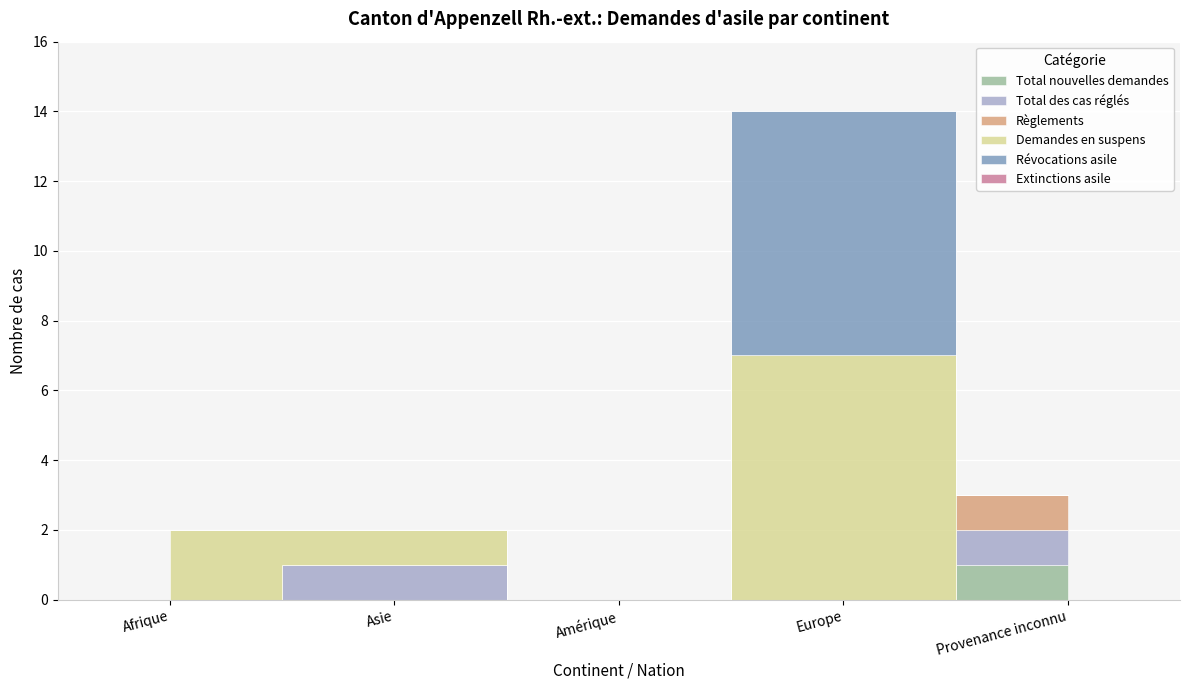

The value of Règlements at Asie is 0. True or false?

True